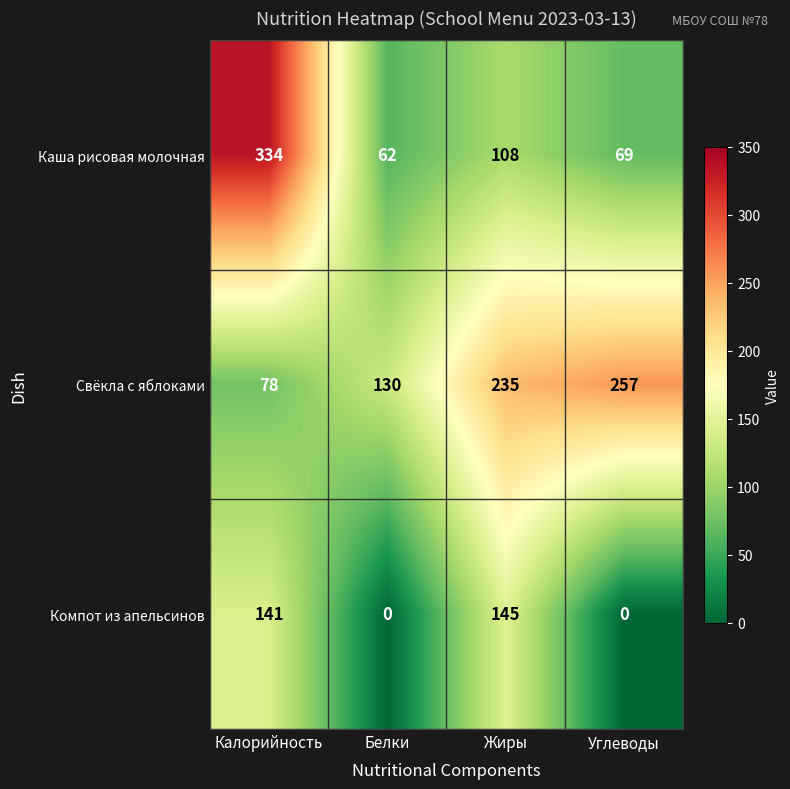

Reading left to right, what are all the values shown in this chart?

Каша рисовая молочная: Калорийность=334	Белки=62	Жиры=108	Углеводы=69
Свёкла с яблоками: Калорийность=78	Белки=130	Жиры=235	Углеводы=257
Компот из апельсинов: Калорийность=141	Белки=0	Жиры=145	Углеводы=0